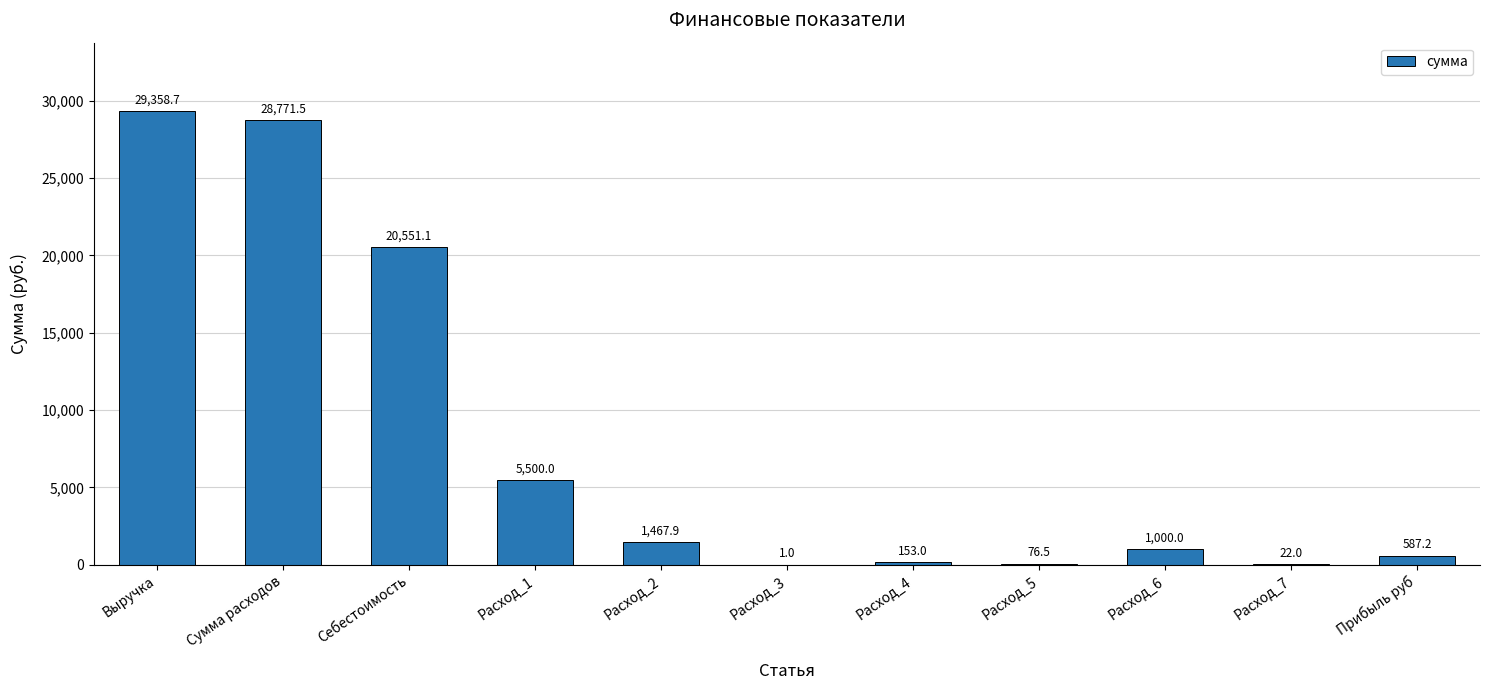

What is the change in value from Расход_1 to Расход_7?

-5478.0